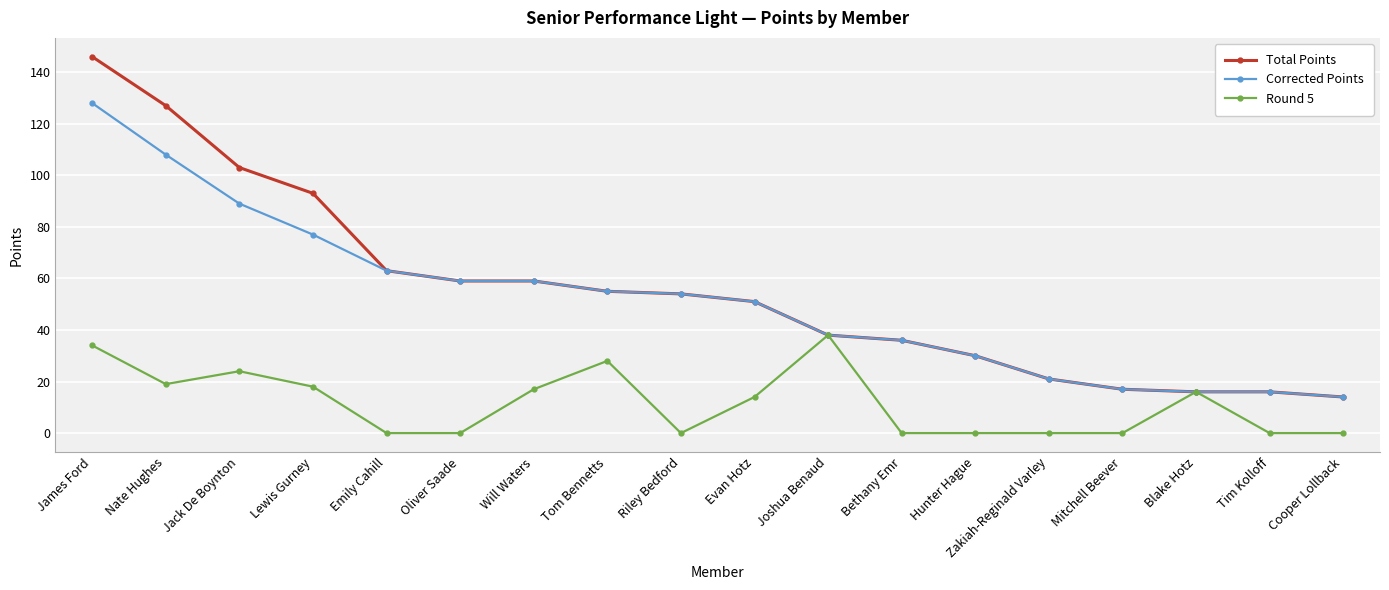

What is the difference between the second highest and second lowest values in the Total Points series?

111